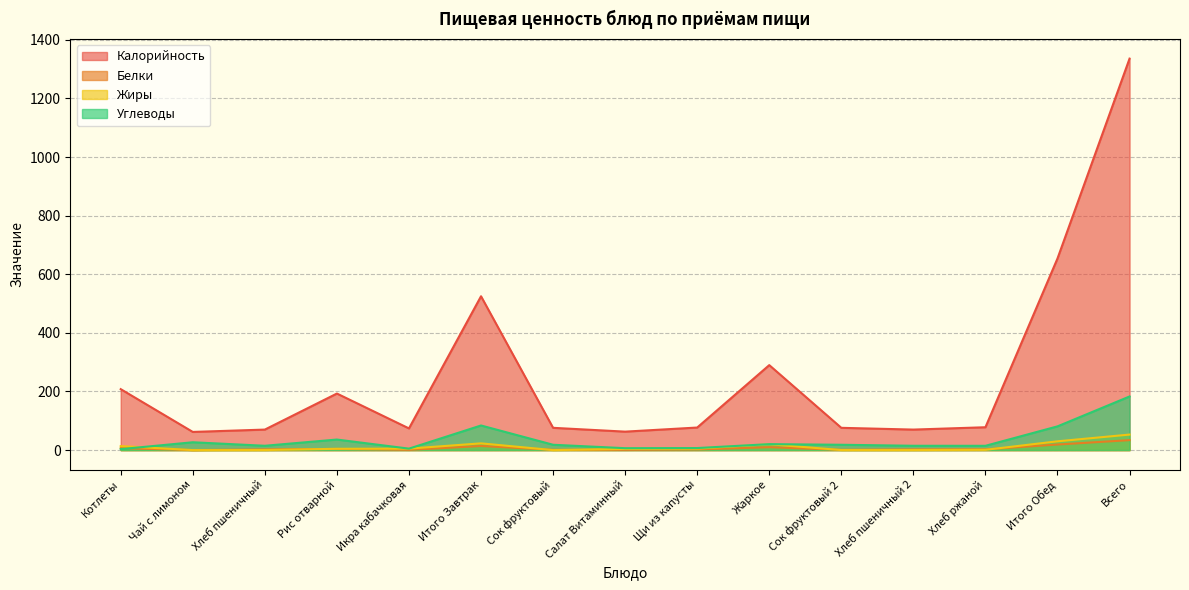

At which category is the sum across all series the highest?

Всего